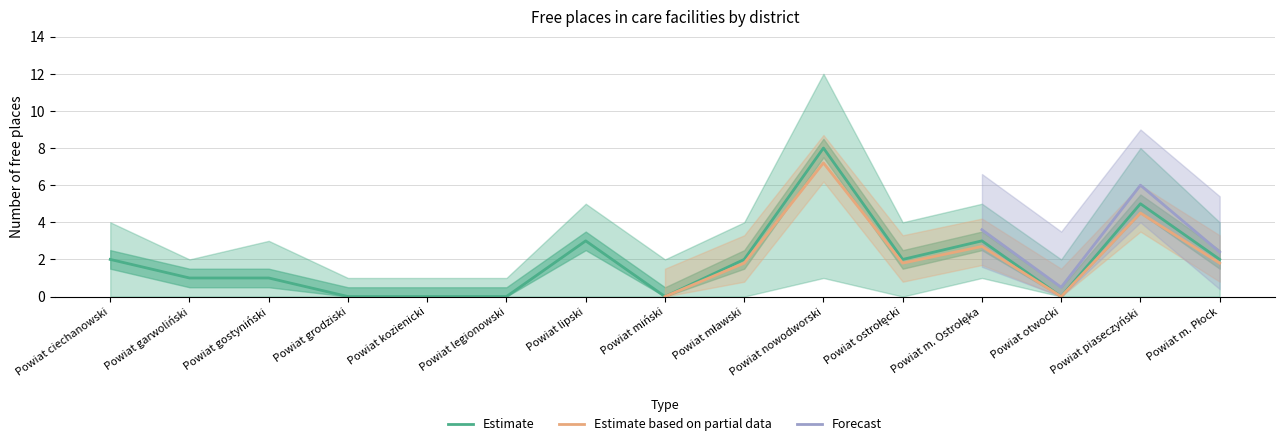

Which category has the lowest value across all series?

Powiat grodziski